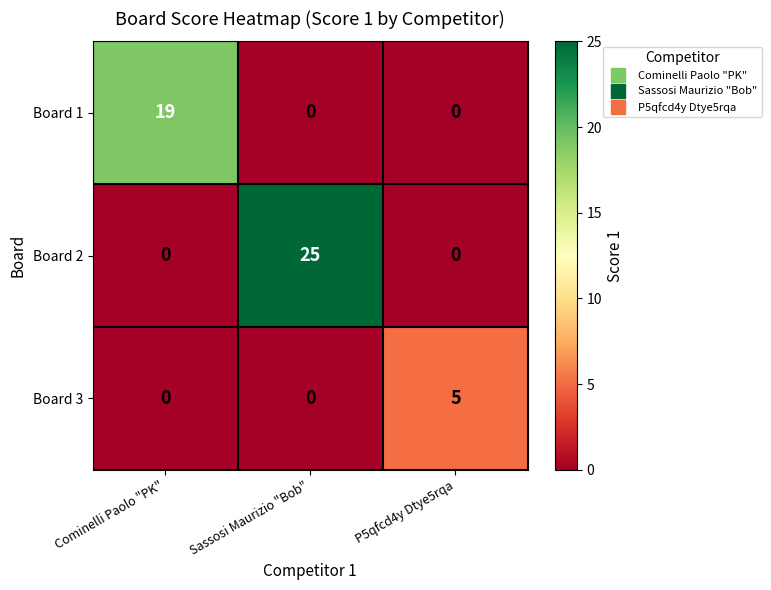

Reading left to right, transcribe all the data shown in this chart.

Board 1: 19	0	0
Board 2: 0	25	0
Board 3: 0	0	5